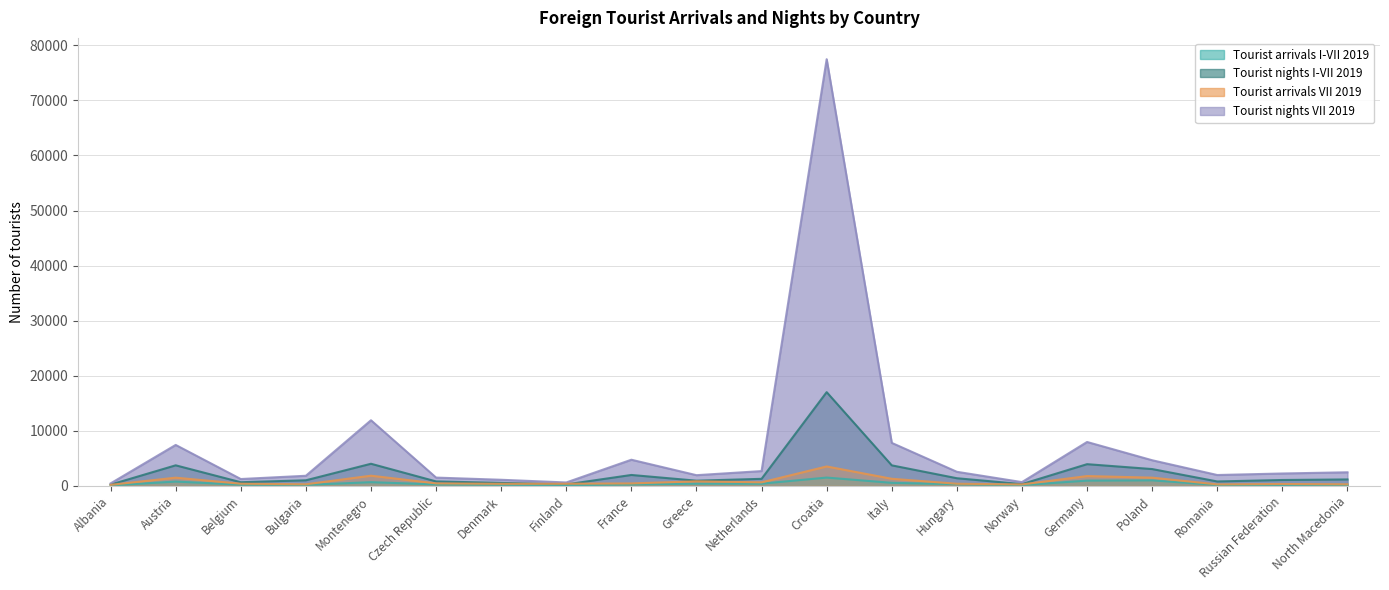

What is the difference between the maximum and minimum values in the Tourist arrivals VII 2019 series?

1412